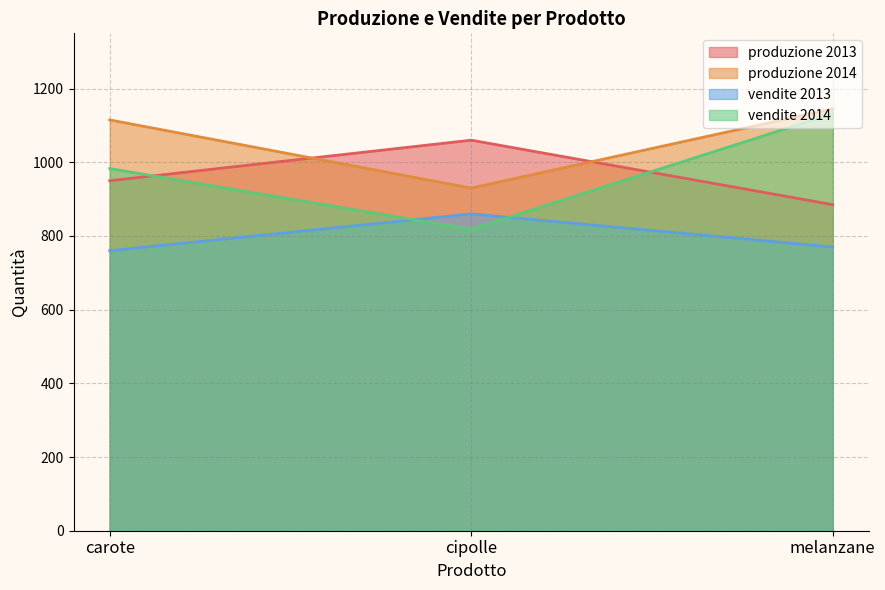

Does the chart have visible grid lines?

Yes